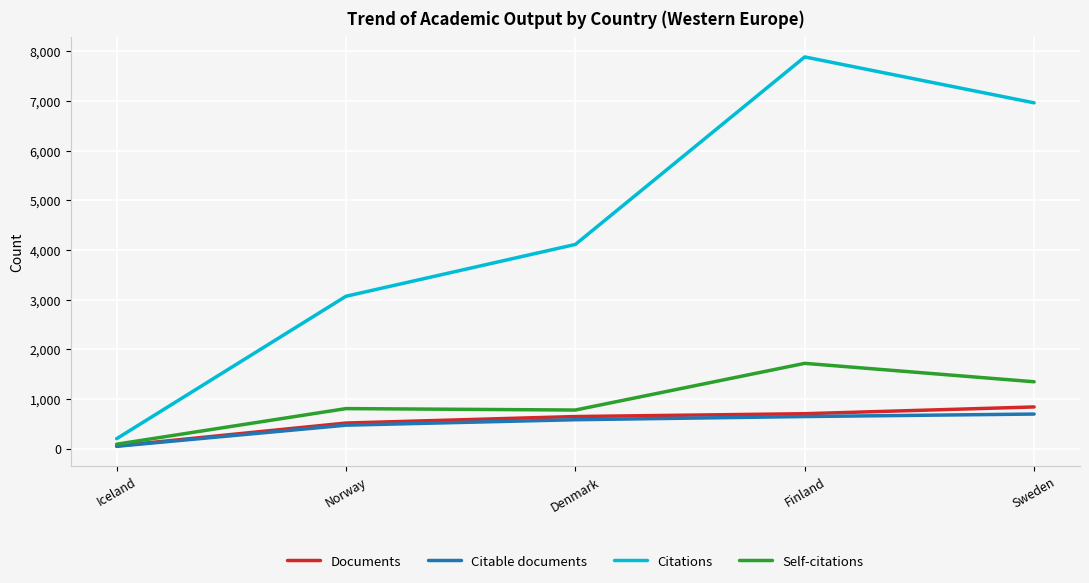

Which series changed the most between Iceland and Sweden?

Citations